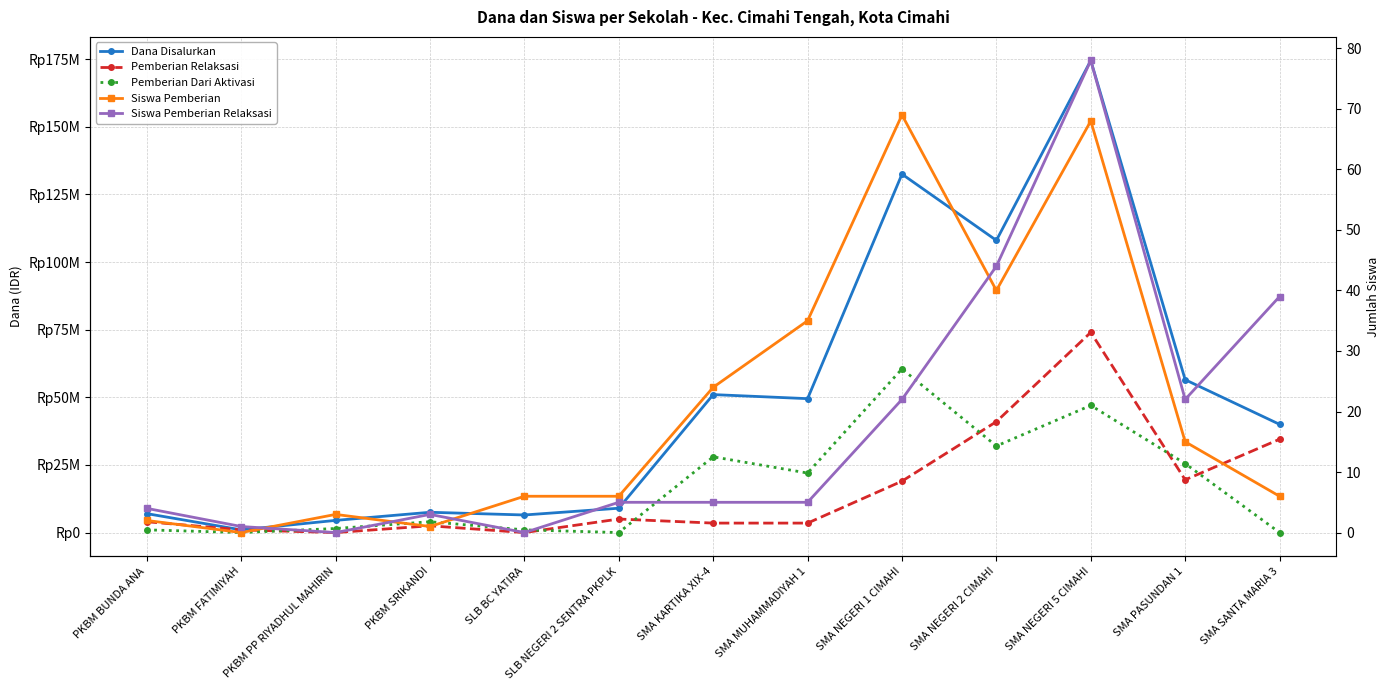

True or false: Siswa Pemberian Relaksasi has a value of 78 at SMA NEGERI 5 CIMAHI.

True